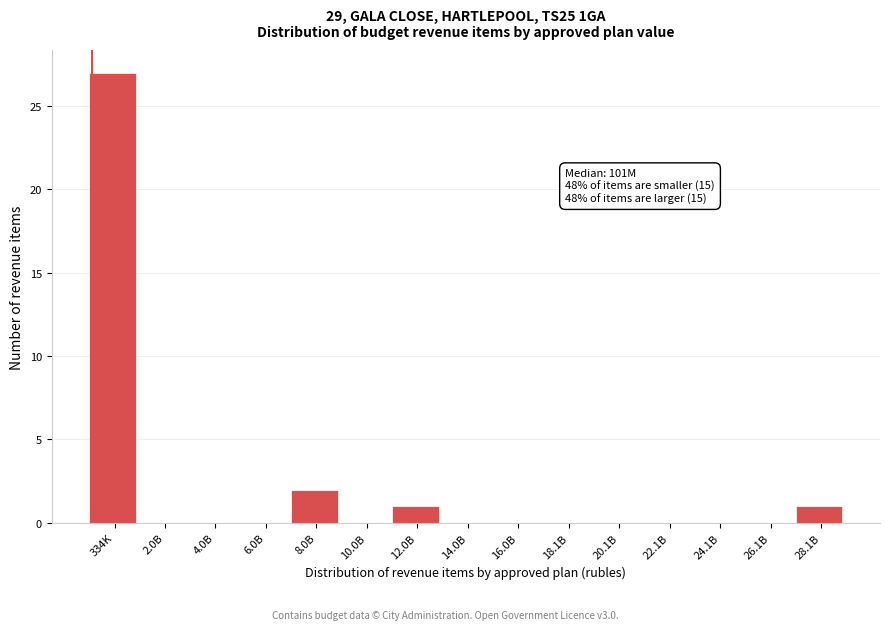

Reading left to right, transcribe all the data shown in this chart.

334K=27	2.0B=0	4.0B=0	6.0B=0	8.0B=2	10.0B=0	12.0B=1	14.0B=0	16.0B=0	18.1B=0	20.1B=0	22.1B=0	24.1B=0	26.1B=0	28.1B=1